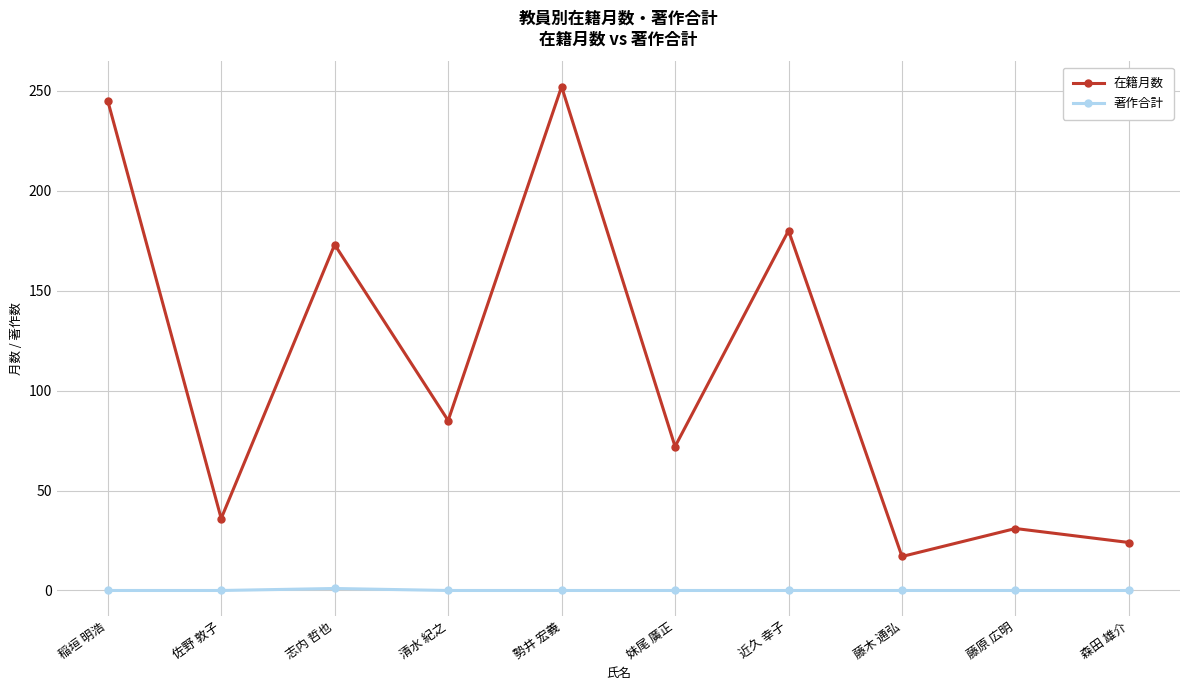

What is the difference between the maximum and minimum values in the 在籍月数 series?

235